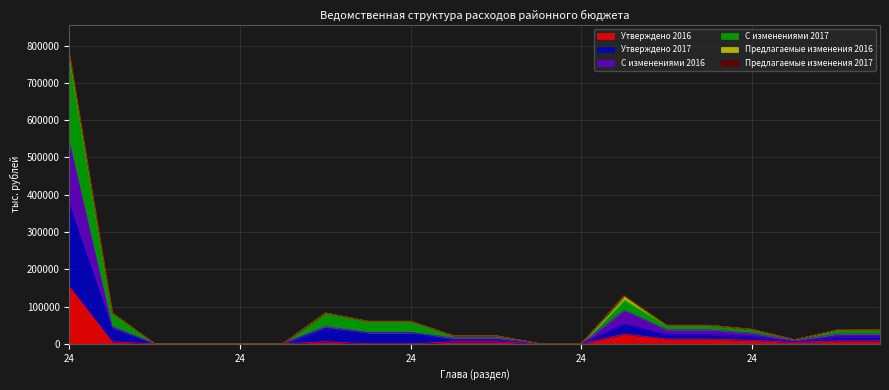

Rank the series at 24 from highest to lowest value.

С изменениями 2017, С изменениями 2016, Утверждено 2017, Утверждено 2016